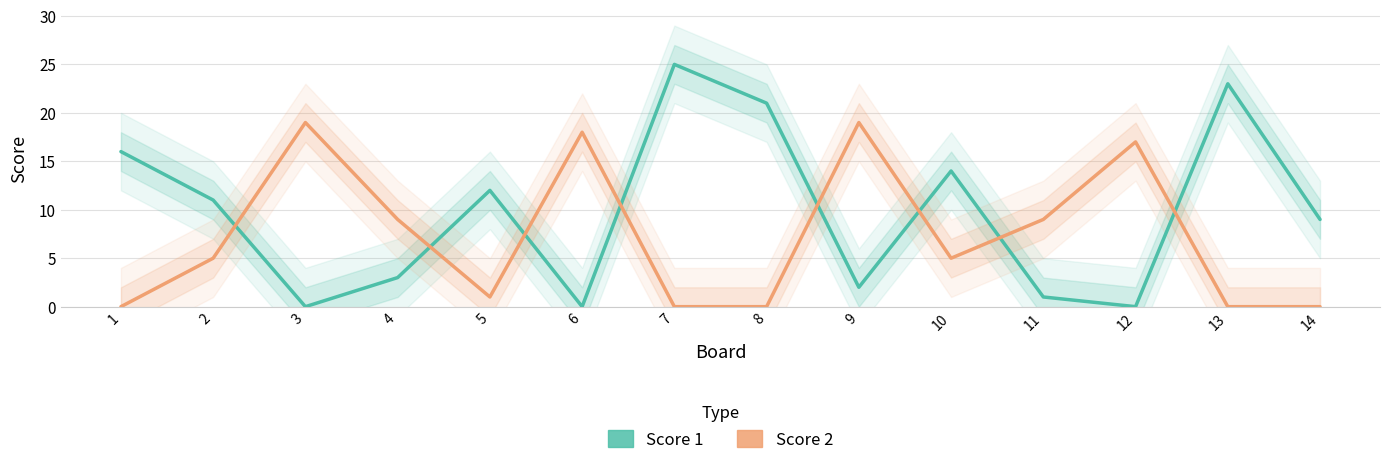

How many values in the Score 2 series are below 5?

6